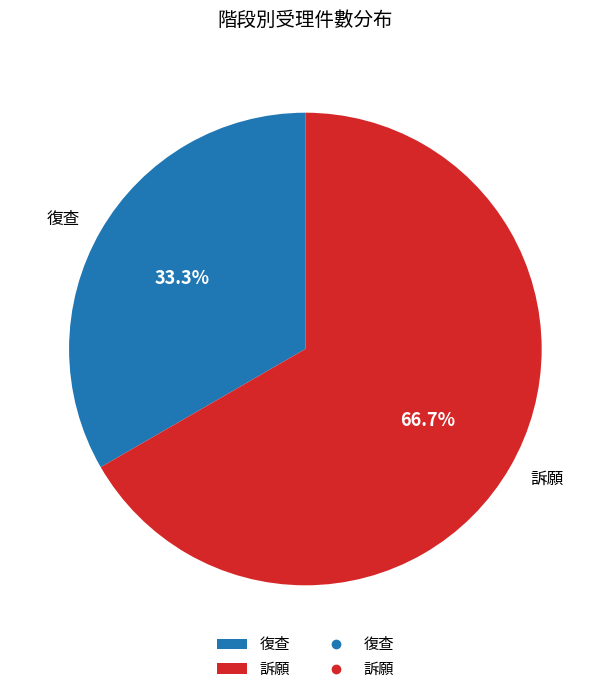

What is the majority slice?

訴願